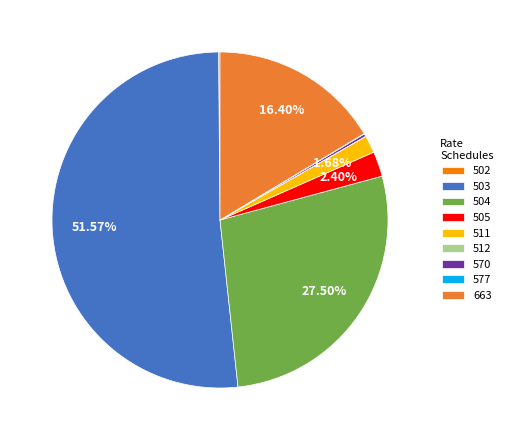

To the nearest percent, what is the difference between the largest and smallest slice percentages?

52%